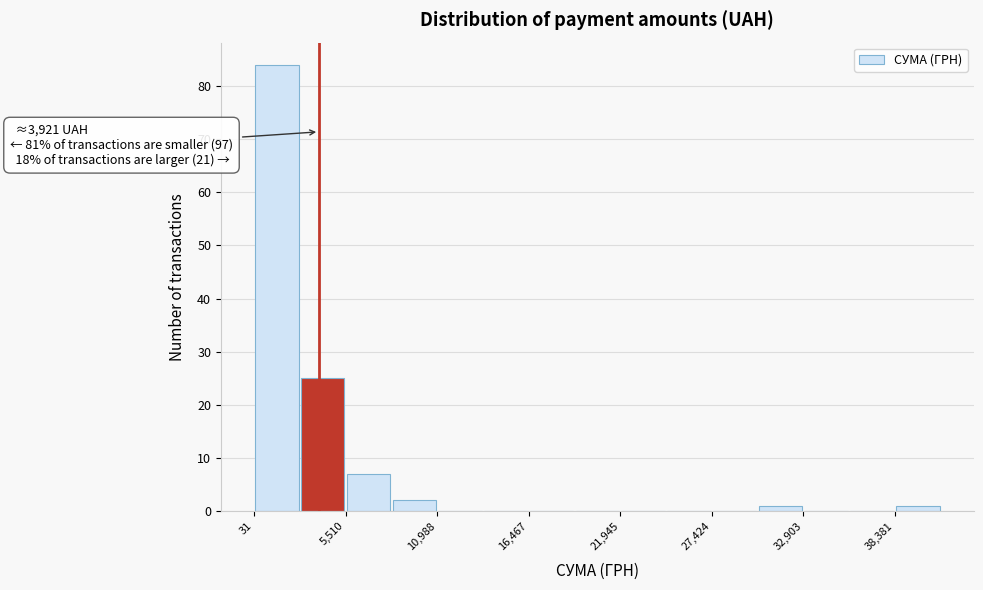

Read against the x-axis, roughly where is the centre of the tallest bar?

1000